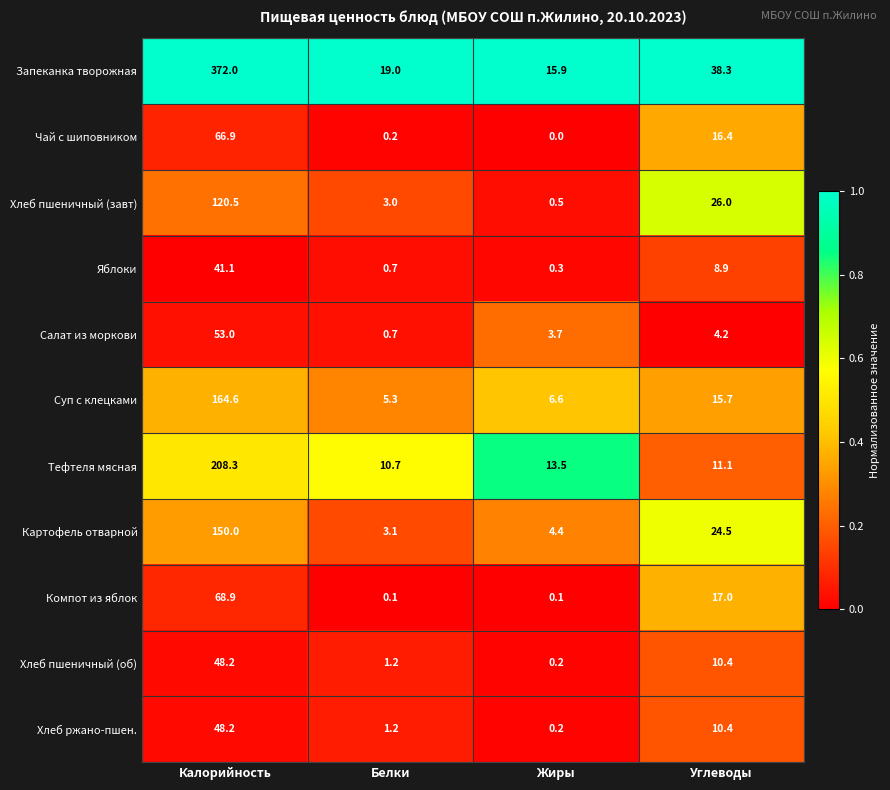

At which category is the sum across all series the highest?

Калорийность